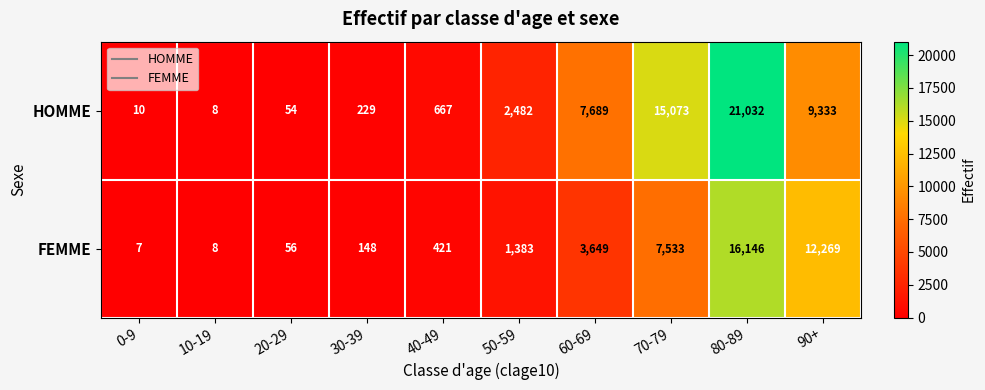

Reading right to left, list all the values displayed in this chart.

HOMME: 9333	21032	15073	7689	2482	667	229	54	8	10
FEMME: 12269	16146	7533	3649	1383	421	148	56	8	7